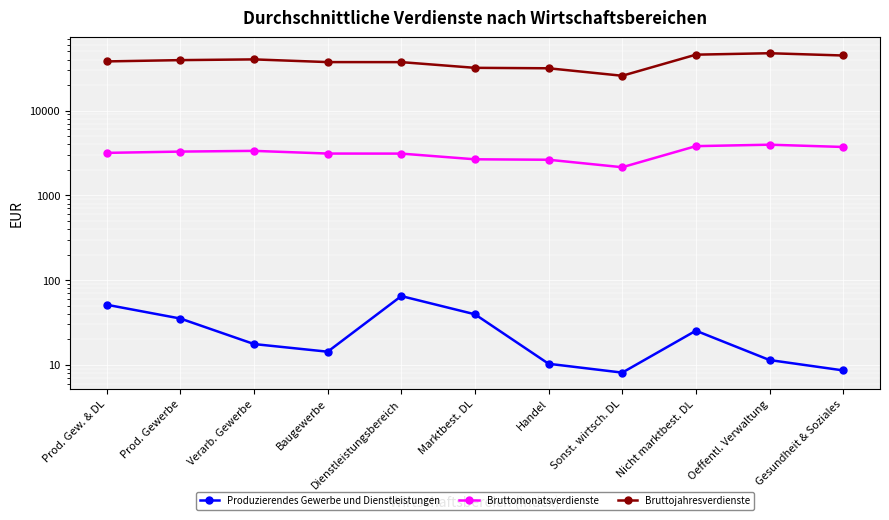

True or false: Produzierendes Gewerbe und Dienstleistungen and Bruttojahresverdienste intersect in this chart.

False